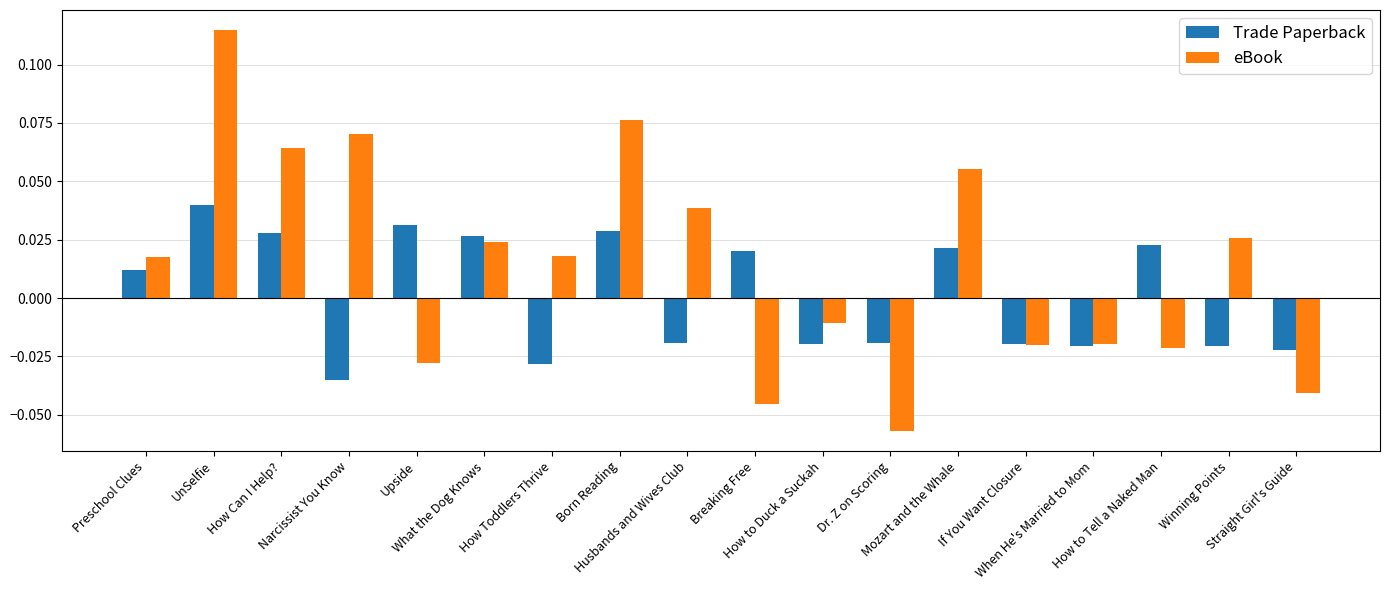

At which label is Trade Paperback closest to 0?

Preschool Clues